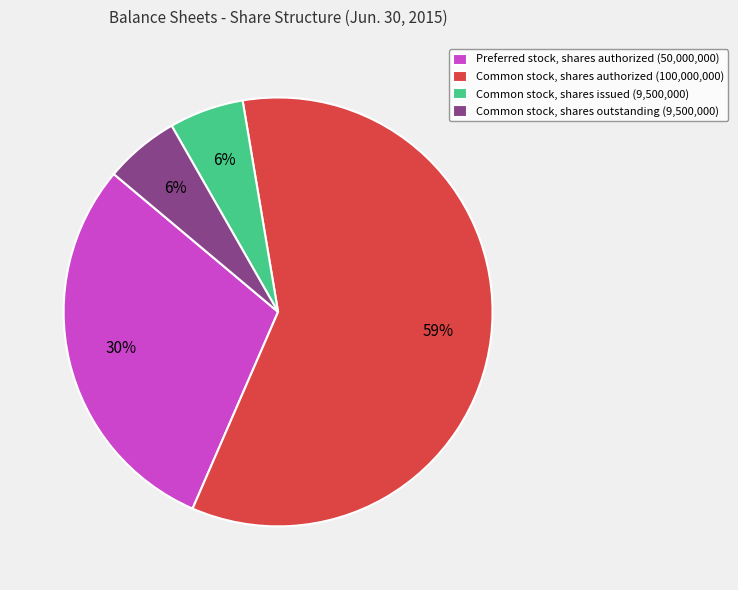

To the nearest percent, what percentage of the pie is Common stock, shares issued (9,500,000)?

6%